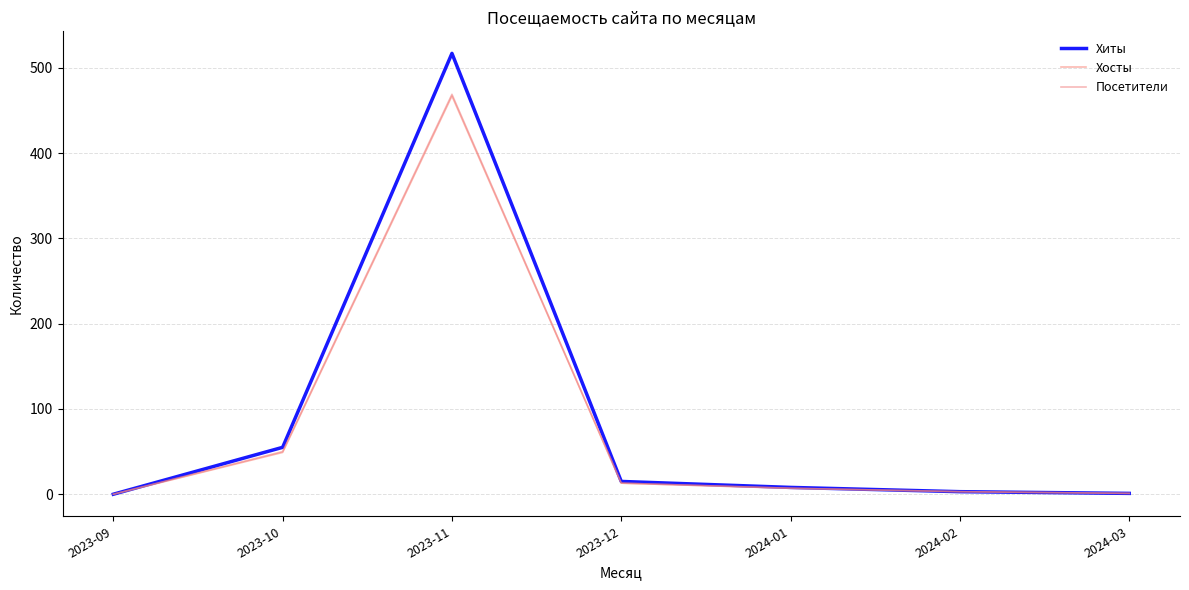

How many lines are shown in the chart?

3